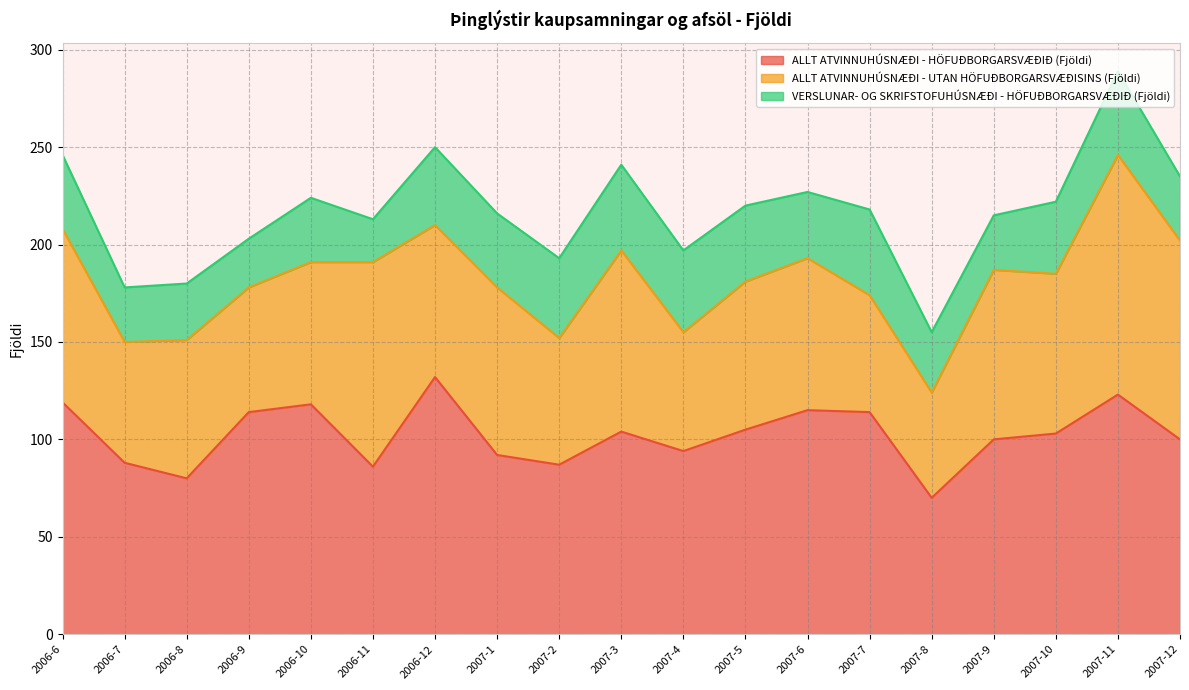

What is the total value across all series at 2007-2?

193